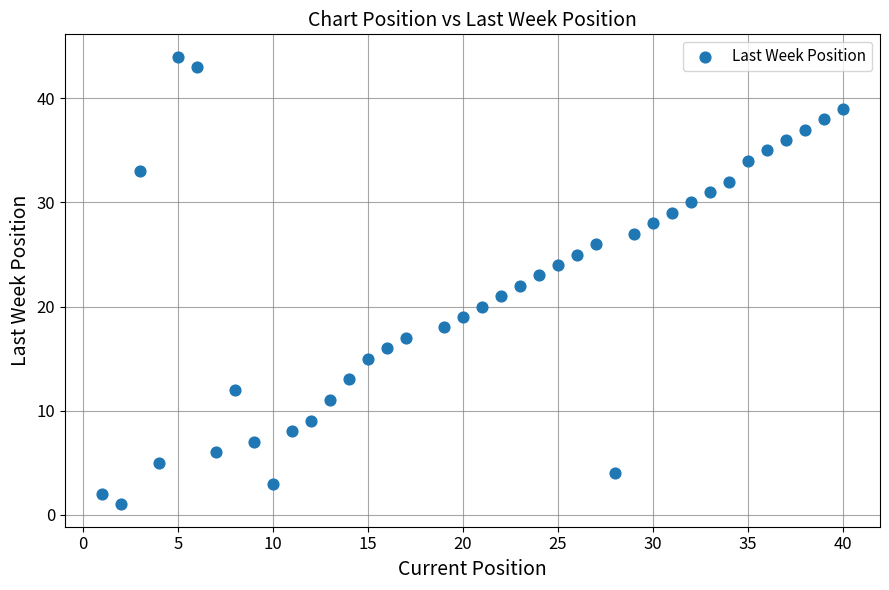

What is the range of X values (max minus min)?

39